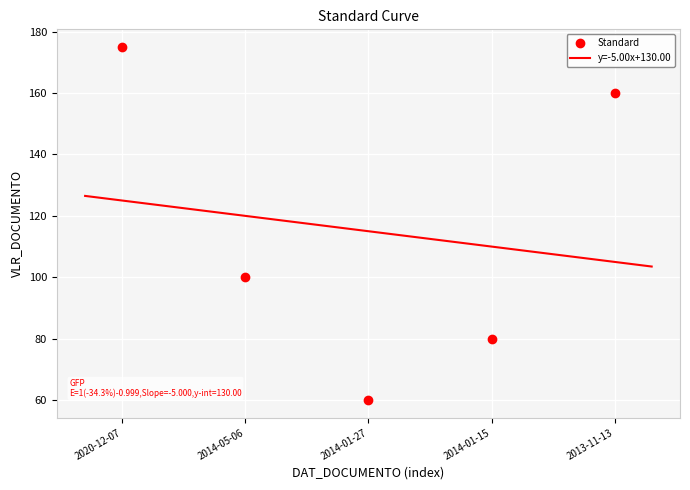

What is the change in value from 2014-05-06 to 2014-01-27?

-40